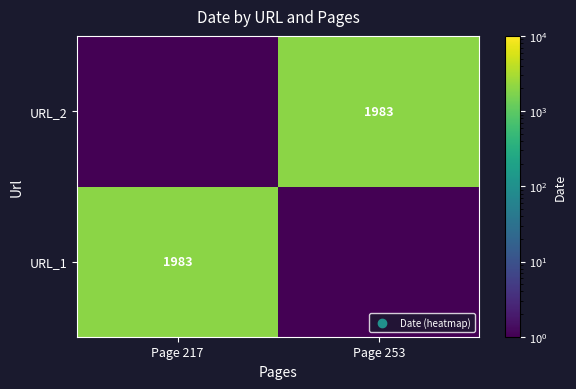

How many data points does each series have?

2